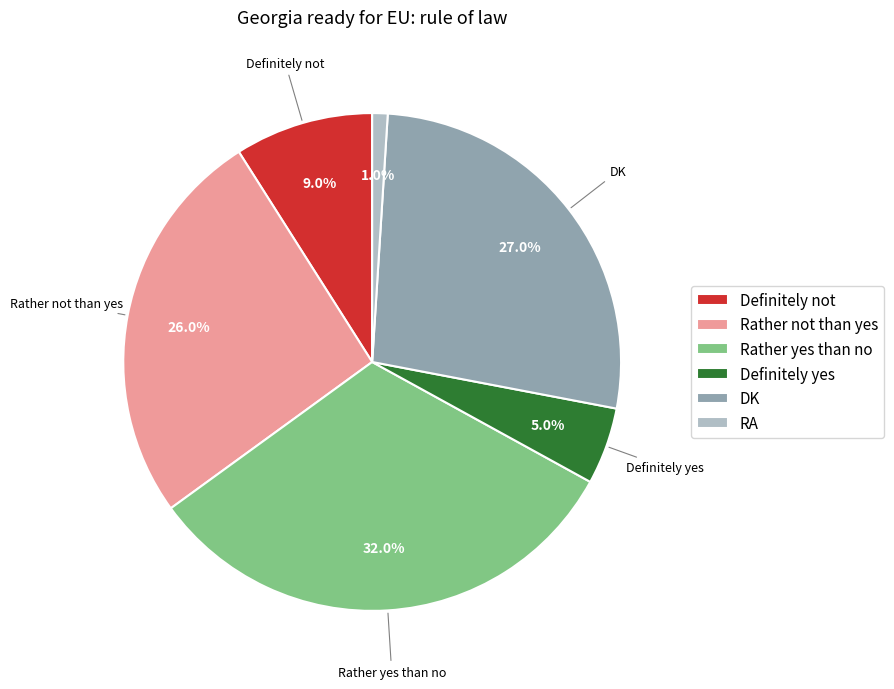

How many segments does this pie chart have?

6